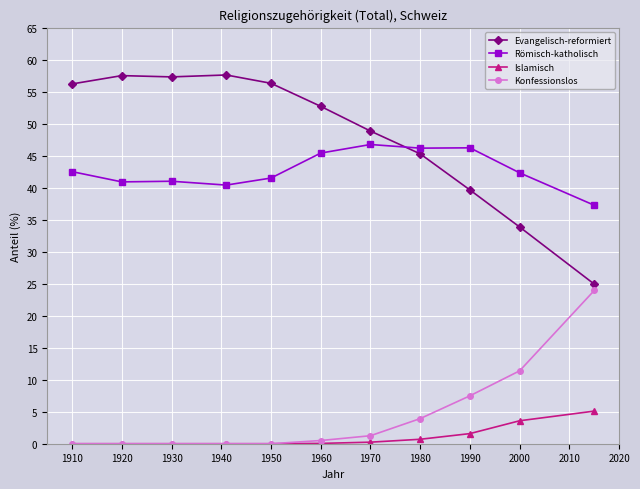

Which series has the largest total across all categories?

Evangelisch-reformiert